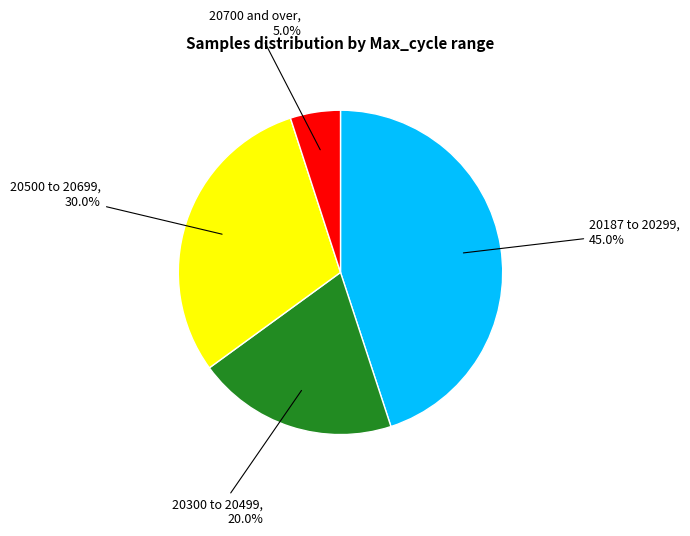

Which category has the smallest portion of the pie?

20700 and over